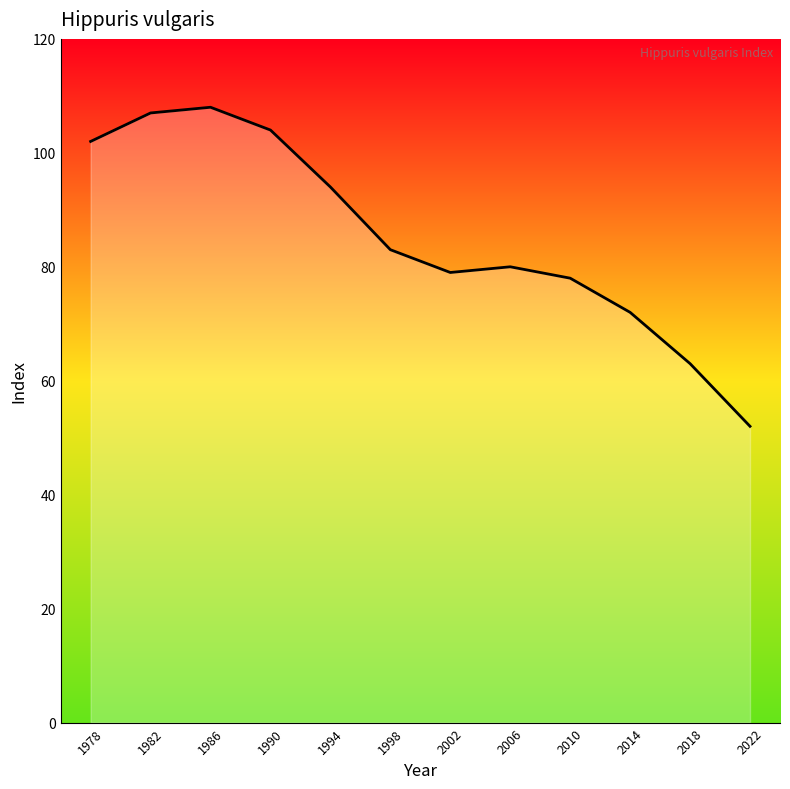

List the labels in order of value, smallest first.

2022, 2018, 2014, 2010, 2002, 2006, 1998, 1994, 1978, 1990, 1982, 1986